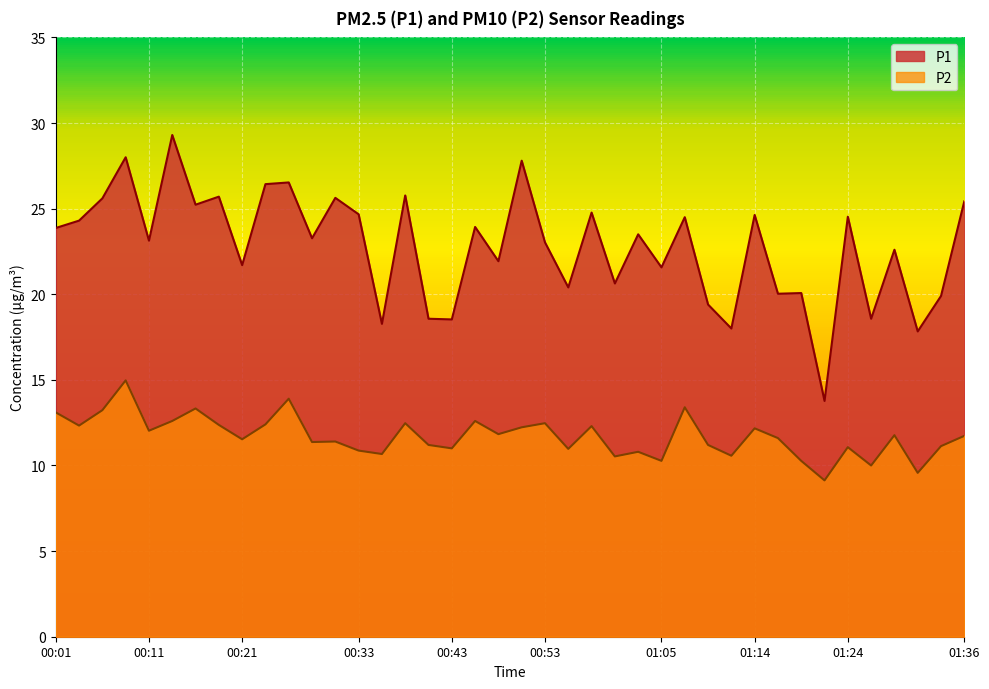

What are all the series names shown in the legend?

P1, P2